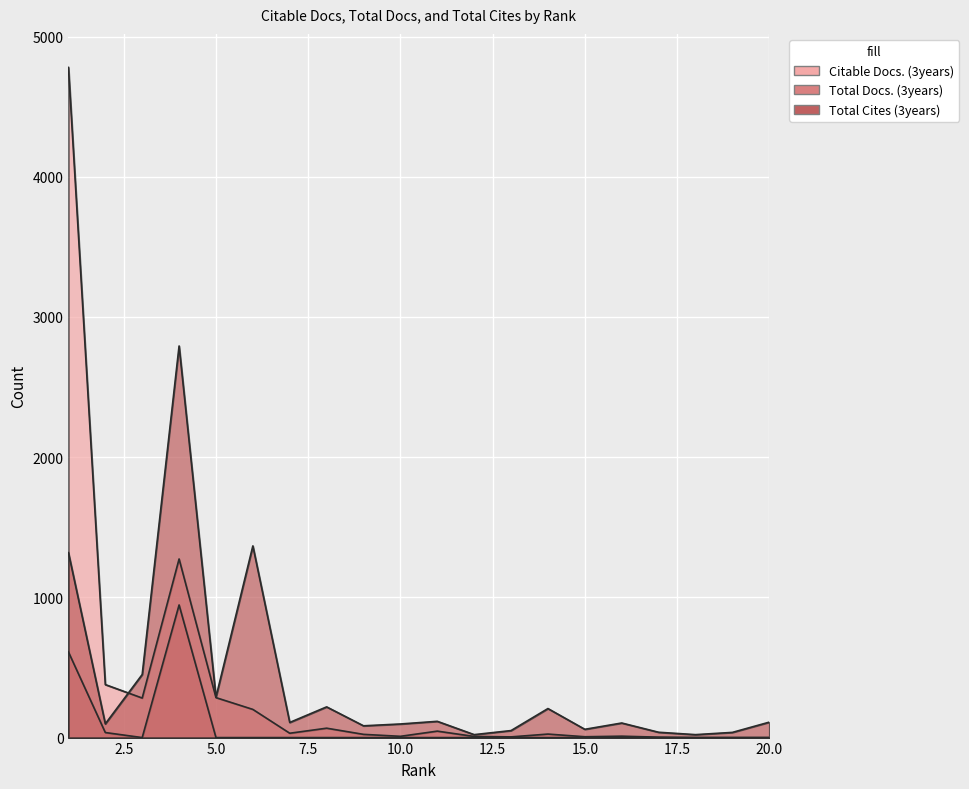

In Total Cites (3years), how many points are lower than both neighbors (excluding endpoints)?

7